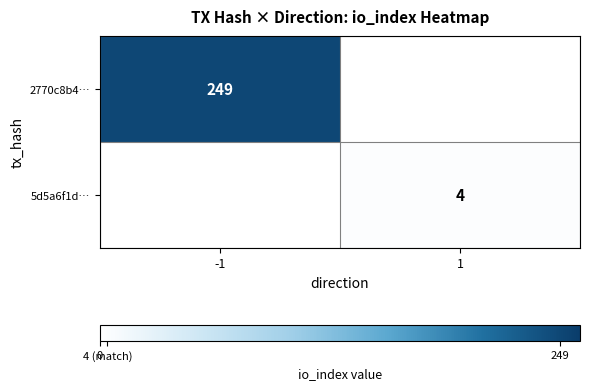

Is it true that 2770c8b4… equals 249 at -1?

True